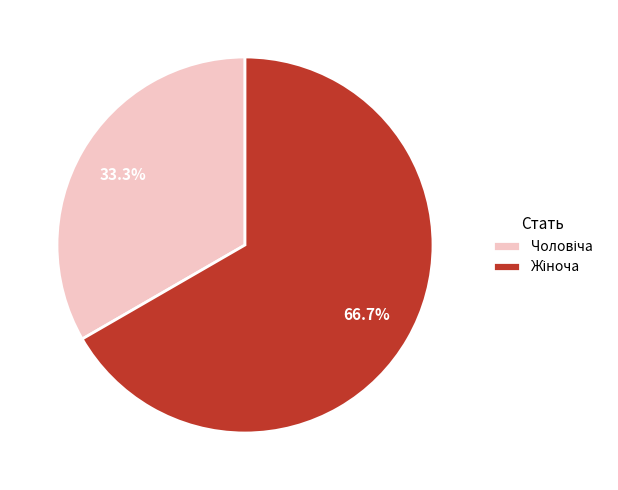

Is there a majority slice in this chart?

Yes